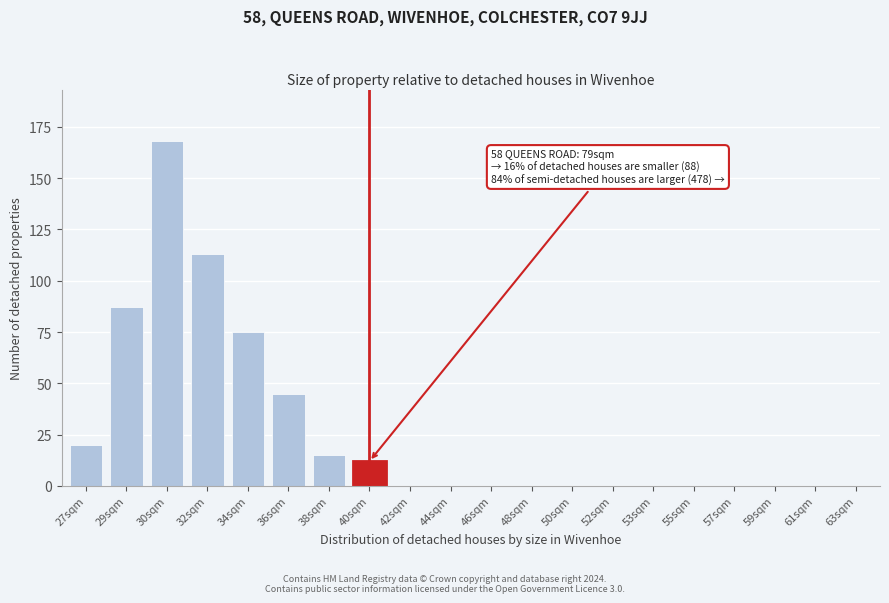

Reading right to left, transcribe all the data shown in this chart.

63sqm=0	61sqm=0	59sqm=0	57sqm=0	55sqm=0	53sqm=0	52sqm=0	50sqm=0	48sqm=0	46sqm=0	44sqm=0	42sqm=0	40sqm=12	38sqm=15	36sqm=45	34sqm=75	32sqm=113	30sqm=168	29sqm=87	27sqm=20